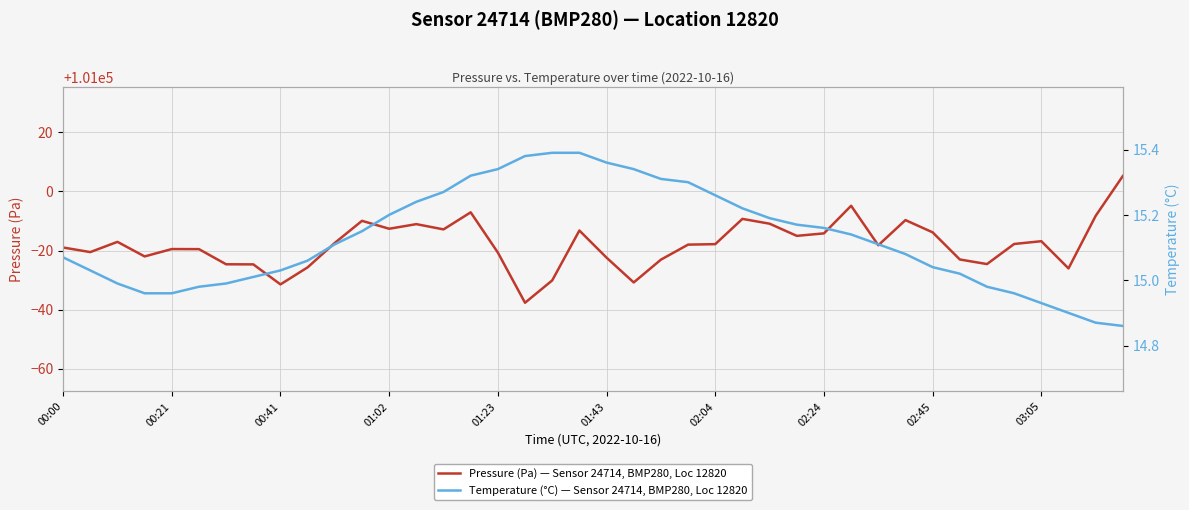

What is the value of the Pressure (Pa) — Sensor 24714, BMP280, Loc 12820 point at the 29th from the left?

100985.8